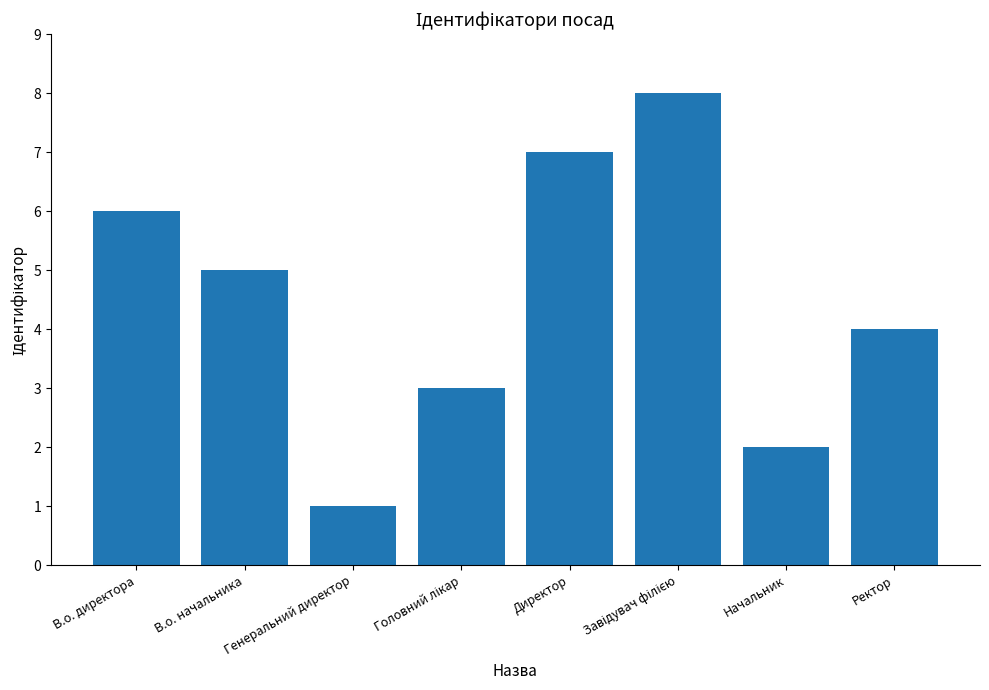

How many bars are there in total?

8